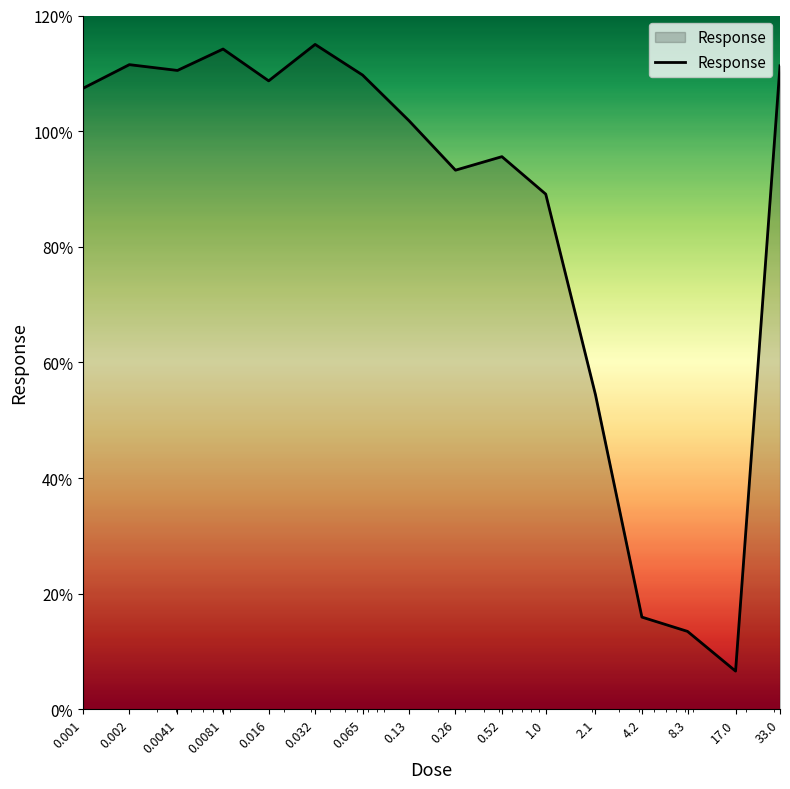

What is the difference between the maximum and minimum values?

108.4